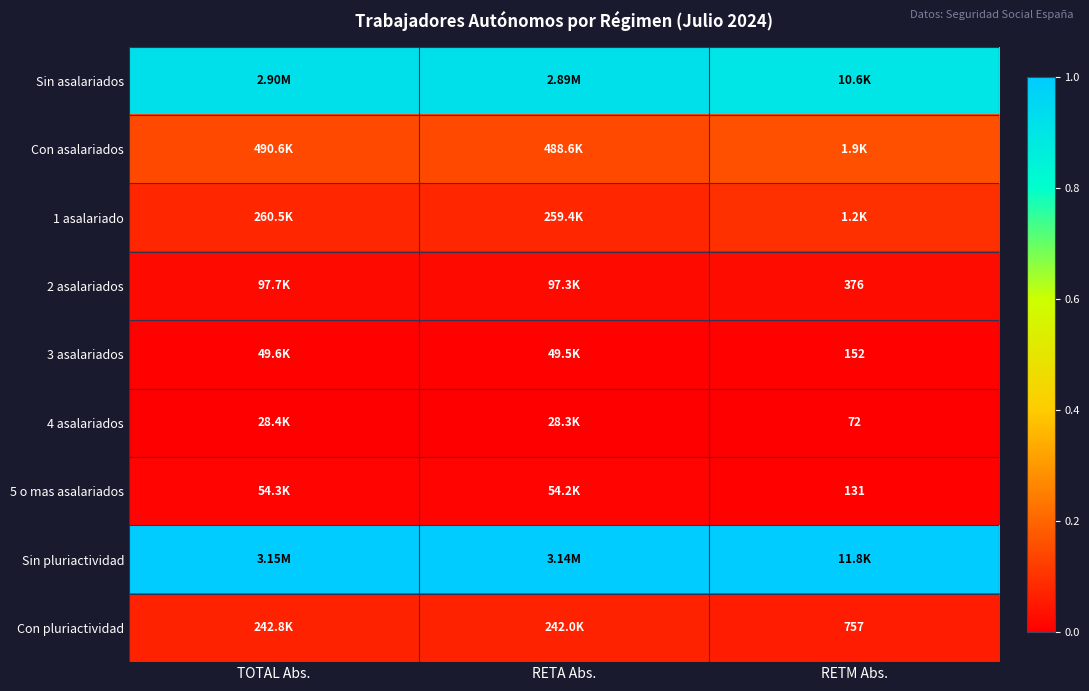

What is the sum of the Con asalariados values at RETM Abs. and TOTAL Abs.?

0.3